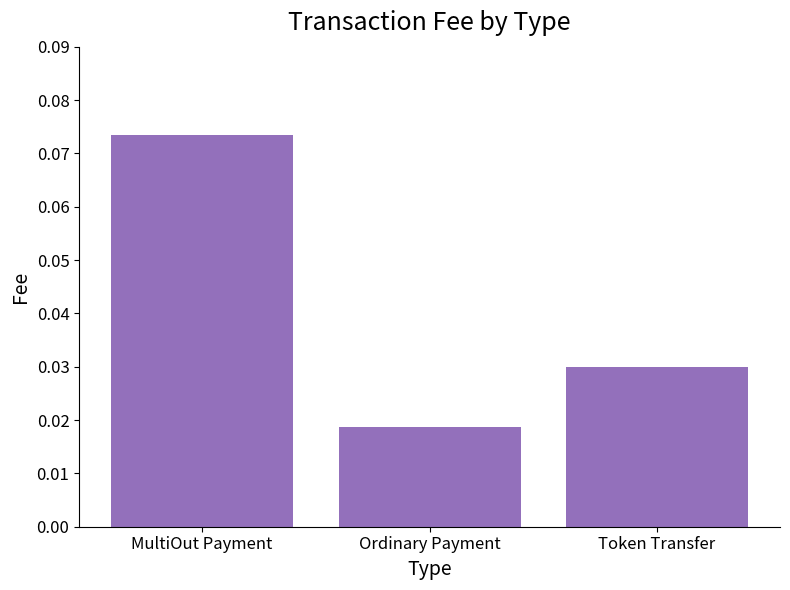

Which category has the highest value across all series?

MultiOut Payment